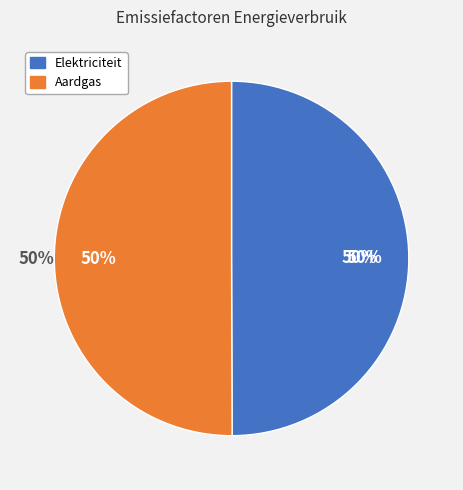

What is the smallest slice in the pie chart?

Elektriciteit